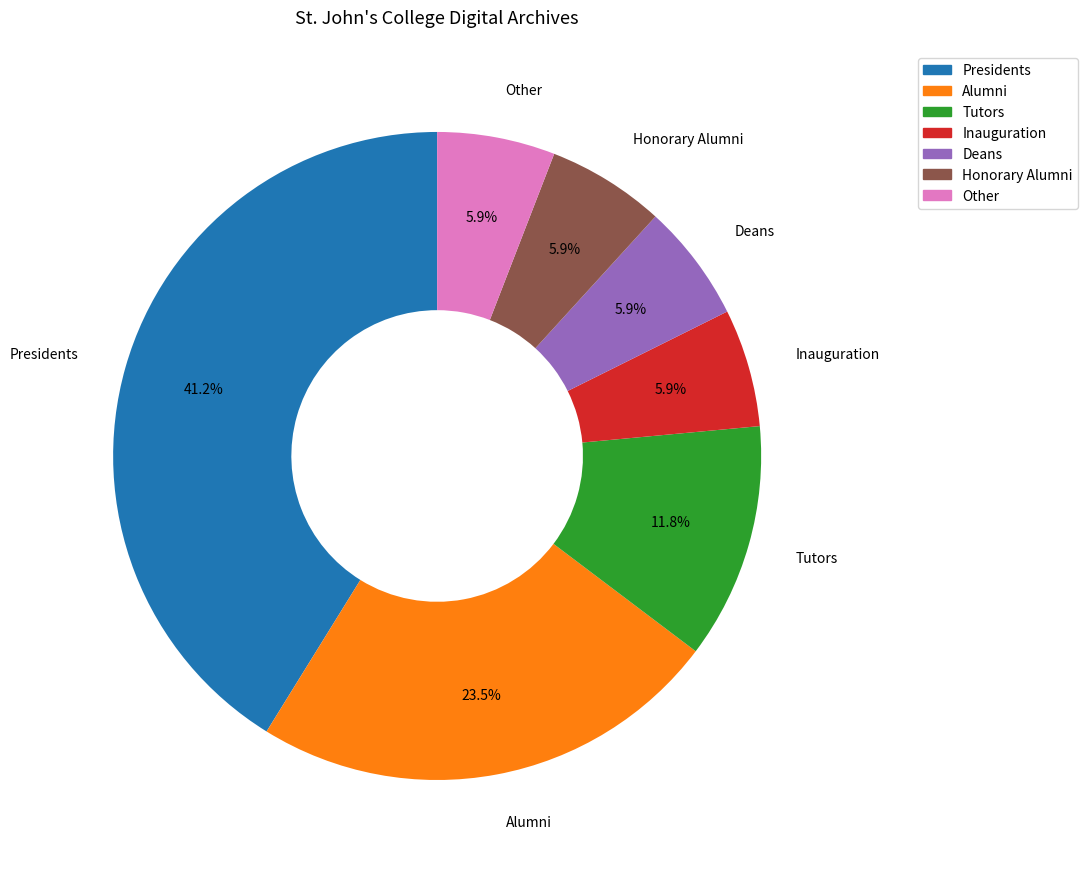

To the nearest percent, what is the average slice percentage?

14%